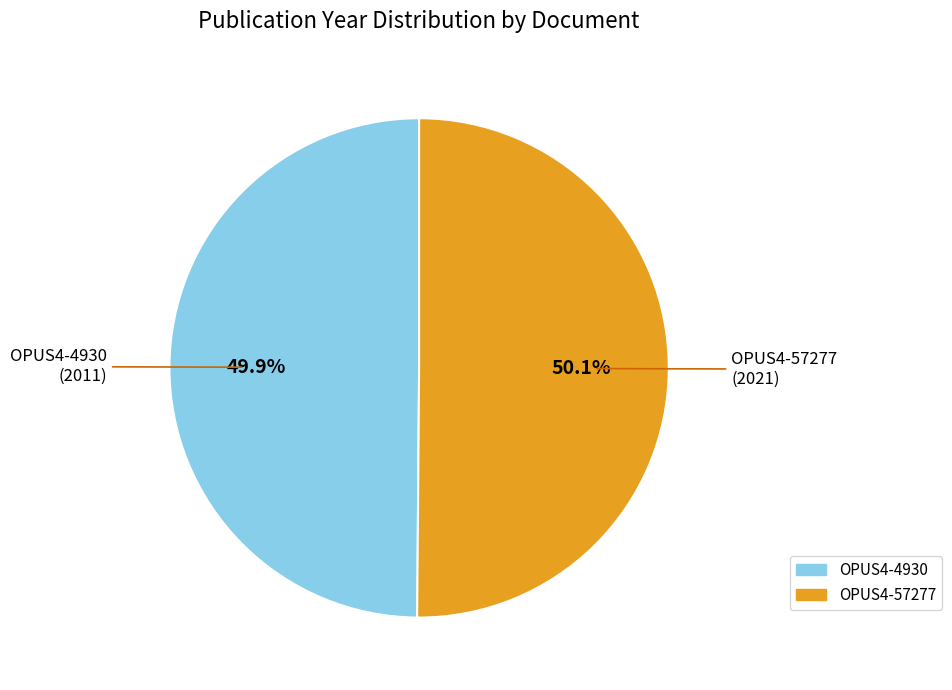

The OPUS4-4930 slice represents 50% of the pie. True or false?

True